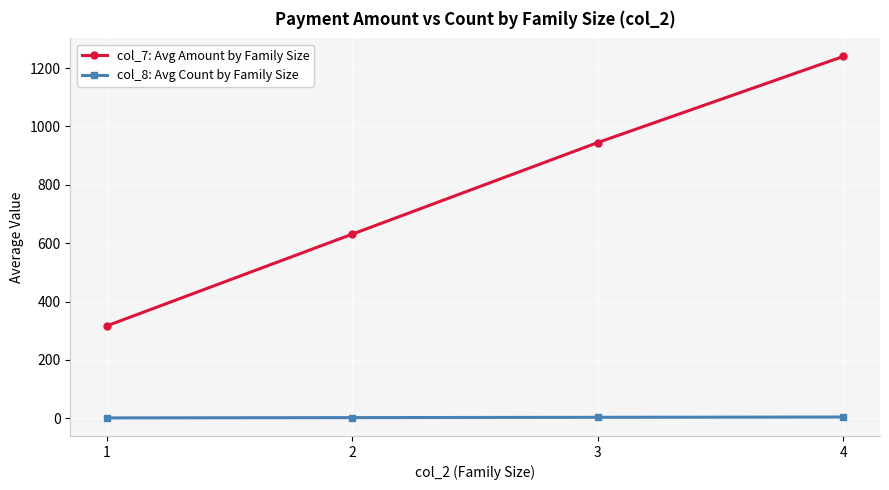

What is the difference between the col_7: Avg Amount by Family Size values at 2 and 4?

608.8